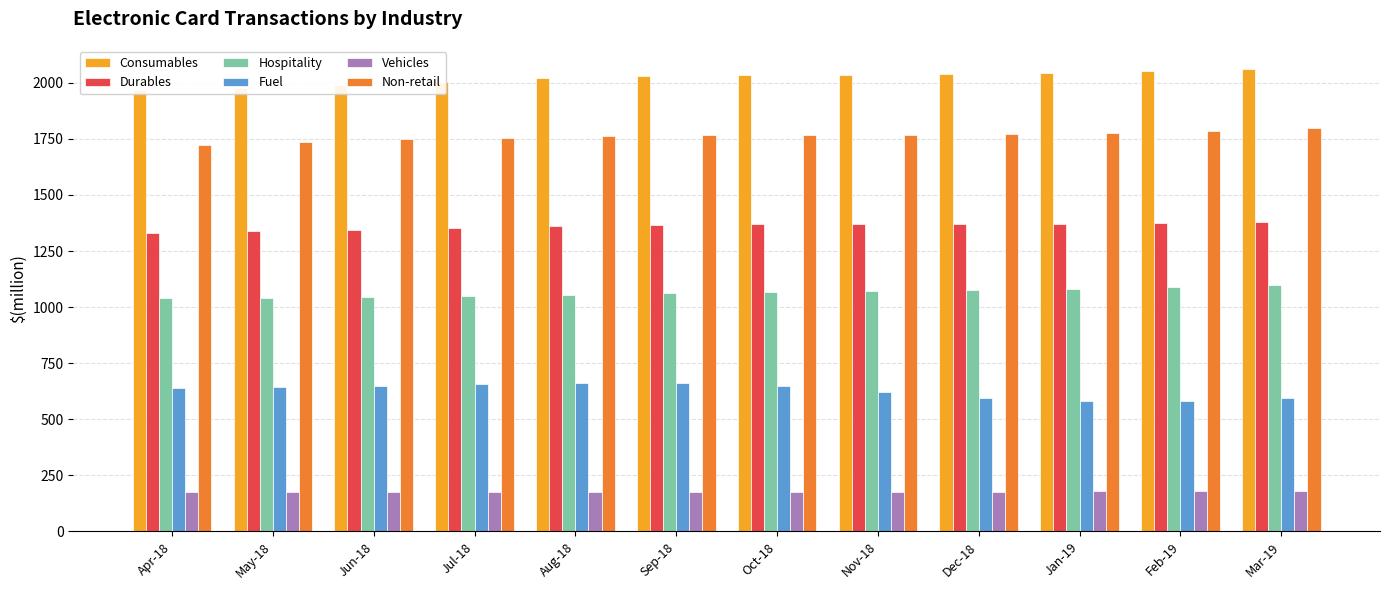

How many series are shown in this chart?

6